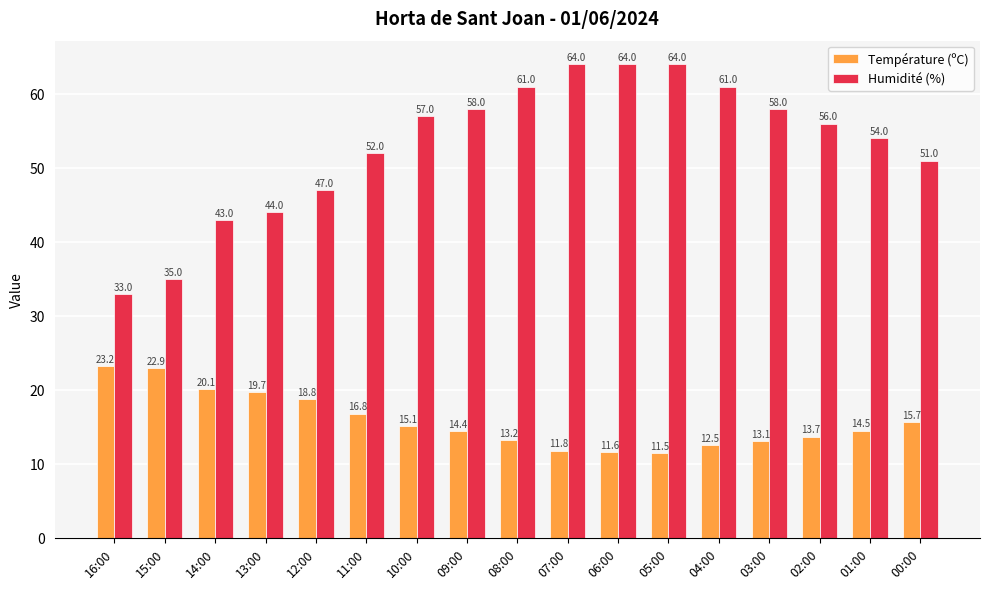

At how many categories does at least one series exceed 19?

17